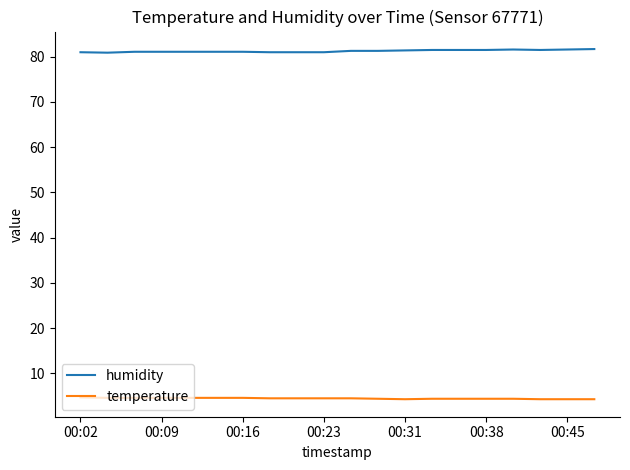

What is the smallest value displayed?

4.3